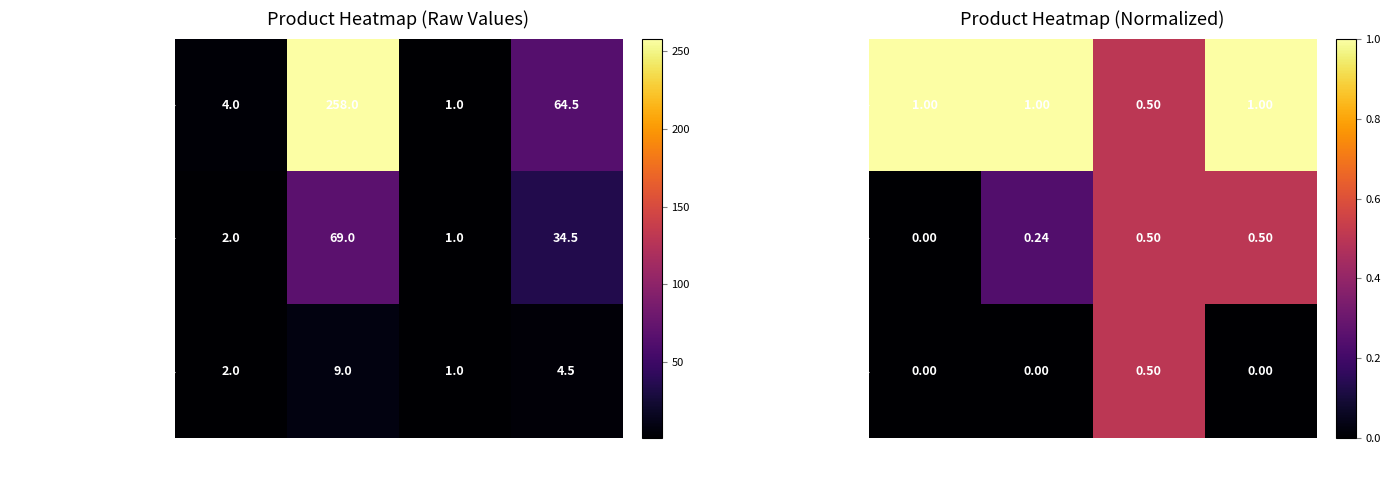

What is the sum of all SEN-13261 (OpenScale) values?

1.2